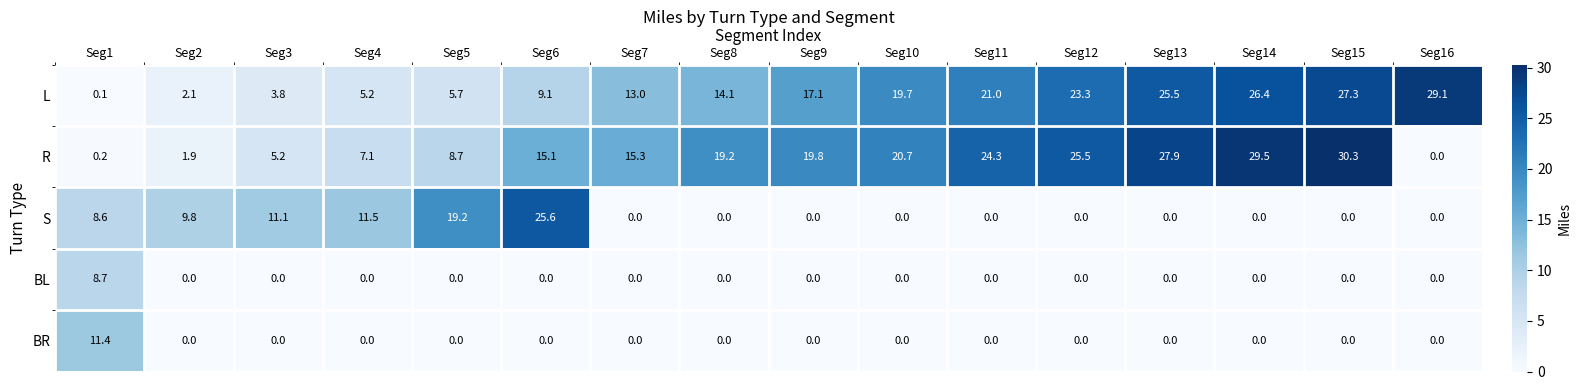

Between Seg9 and Seg10, which series saw the biggest shift?

L